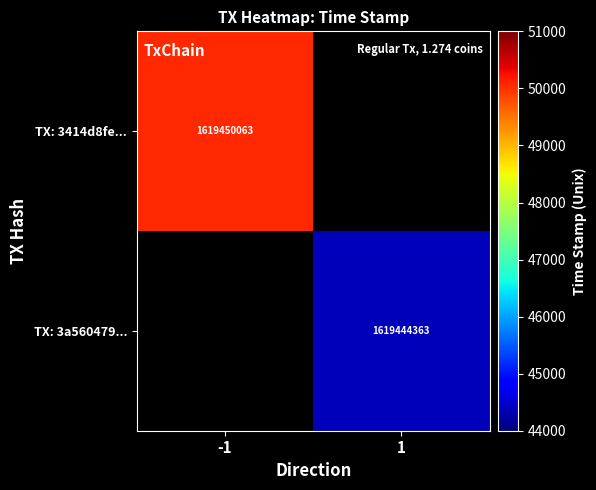

True or false: TX: 3a560479... has a value of 757906960 at 1.

False